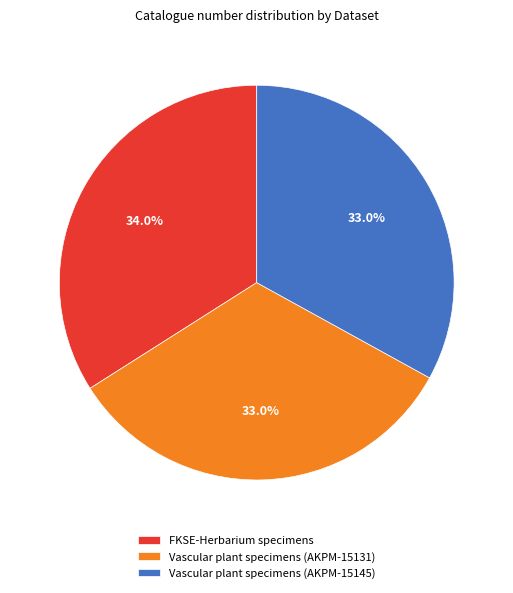

What is the largest slice in the pie chart?

FKSE-Herbarium specimens